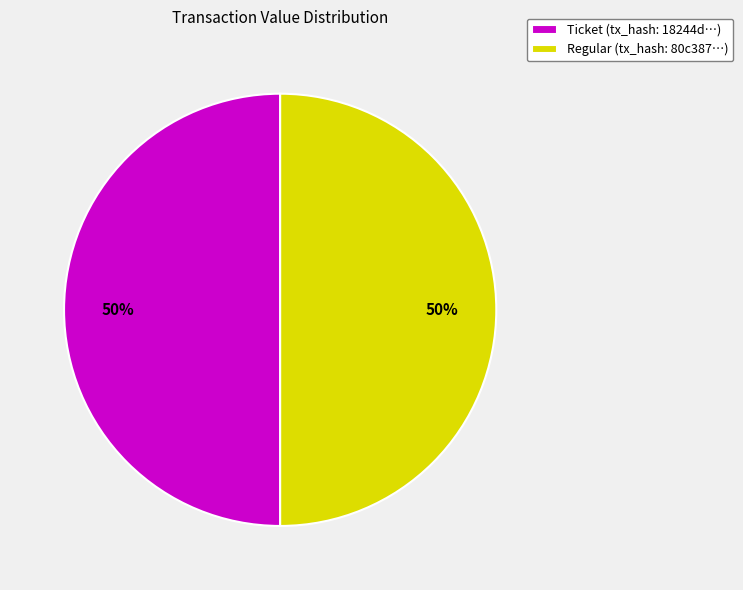

To the nearest percent, what portion does Regular (tx_hash: 80c387…) represent?

50%